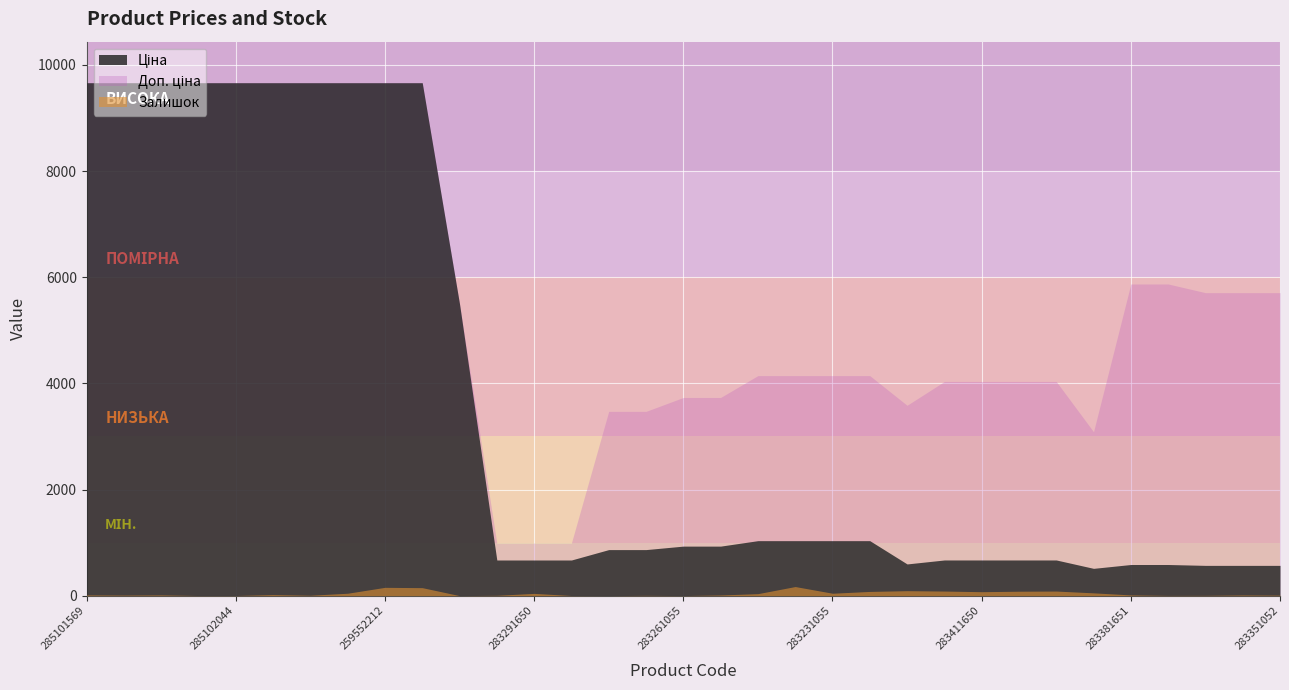

What is the label of the 12th point from the right?

283231052